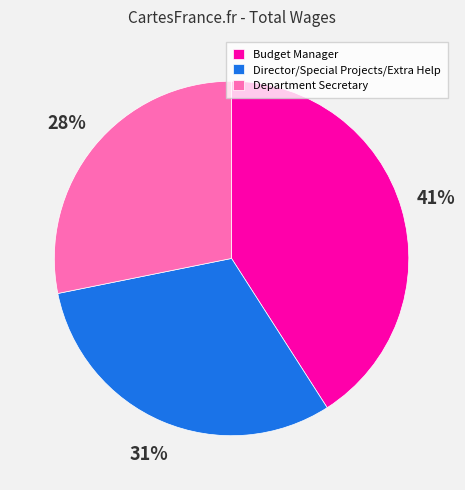

Between Director/Special Projects/Extra Help and Department Secretary, which is larger?

Director/Special Projects/Extra Help